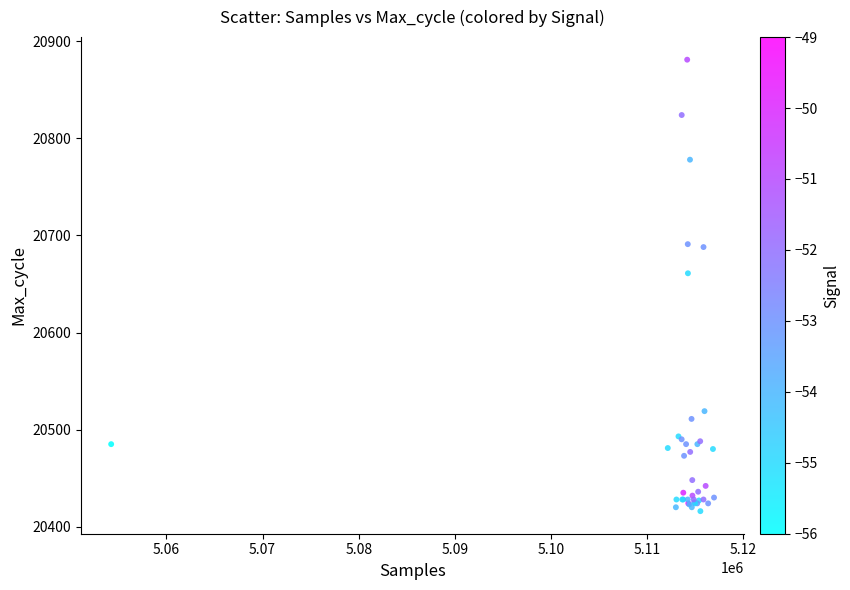

What Y value in the scatter plot is closest to 20648?

20661